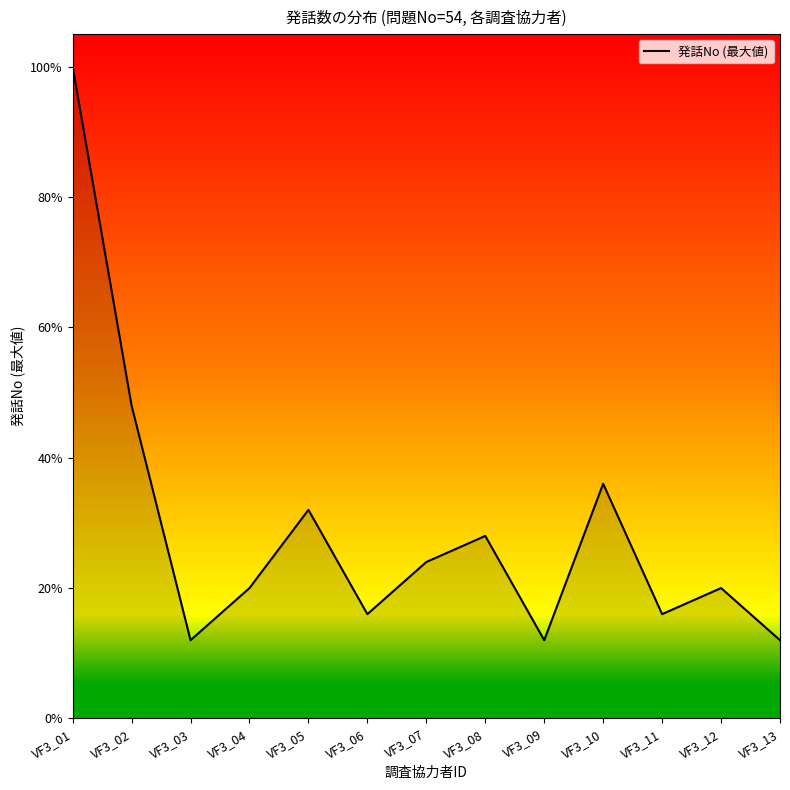

List the labels in order of value, largest first.

VF3_01, VF3_02, VF3_10, VF3_05, VF3_08, VF3_07, VF3_04, VF3_12, VF3_06, VF3_11, VF3_03, VF3_09, VF3_13